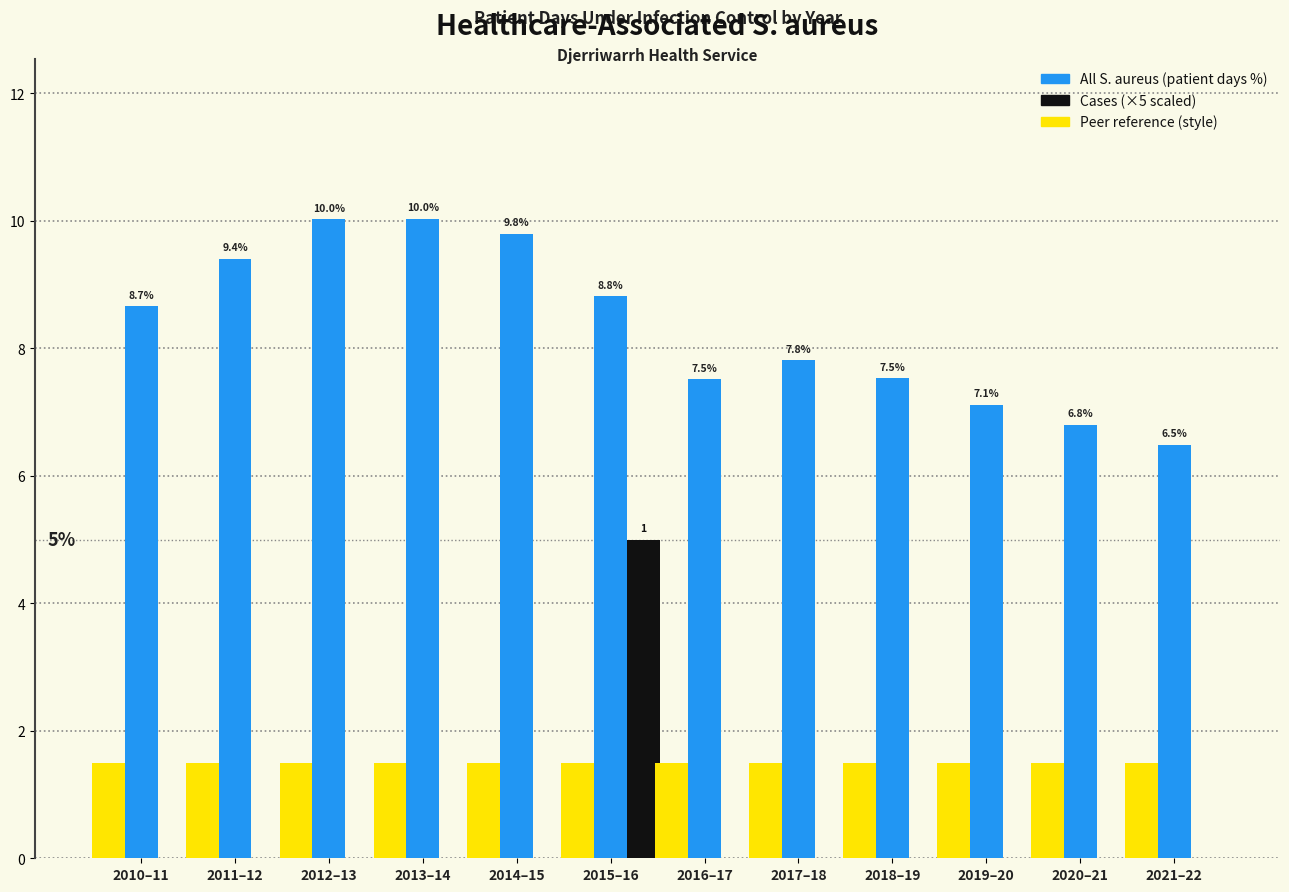

At which label does All S. aureus (patient days %) first exceed 8?

2010–11